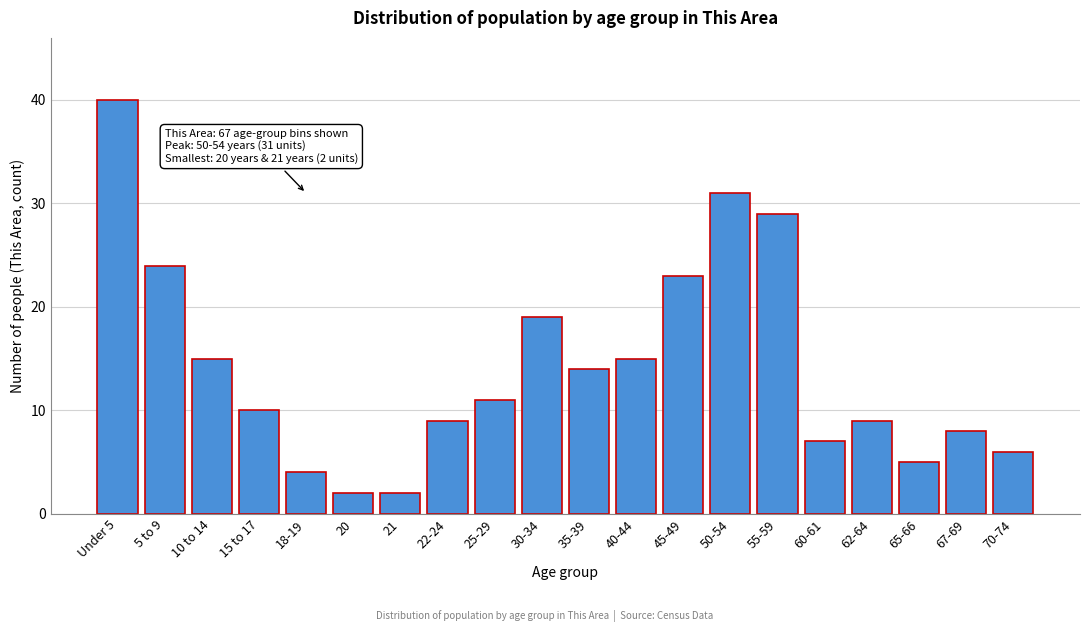

Reading left to right, what are all the values shown in this chart?

Under 5=40	5 to 9=24	10 to 14=15	15 to 17=10	18-19=4	20=2	21=2	22-24=9	25-29=11	30-34=19	35-39=14	40-44=15	45-49=23	50-54=31	55-59=29	60-61=7	62-64=9	65-66=5	67-69=8	70-74=6